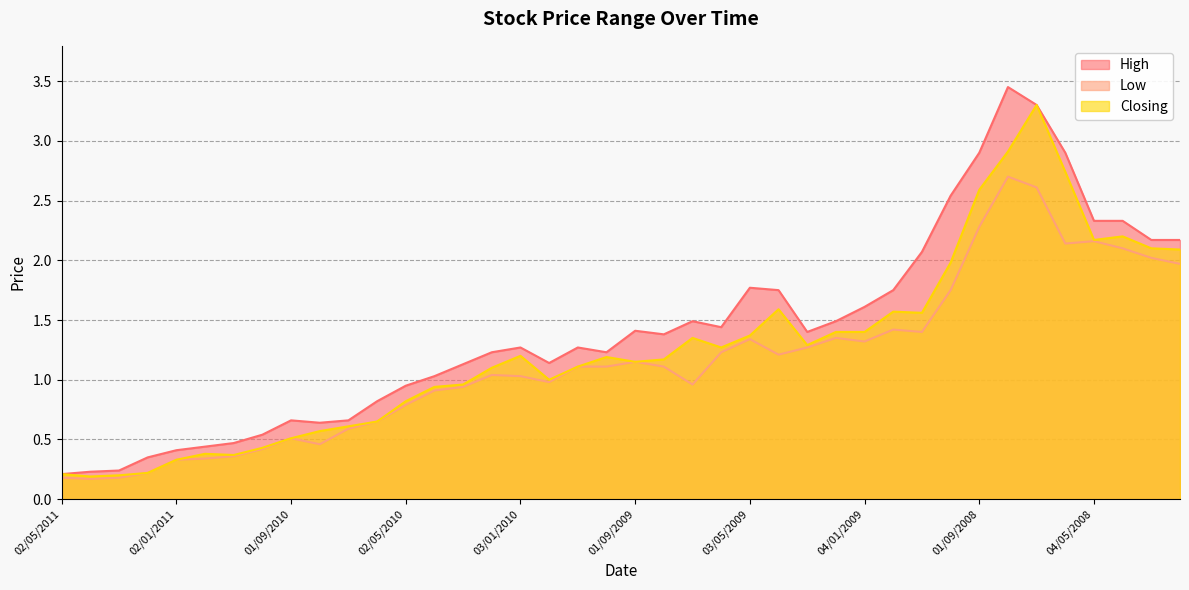

How many interior local peaks does the Low series have?

8